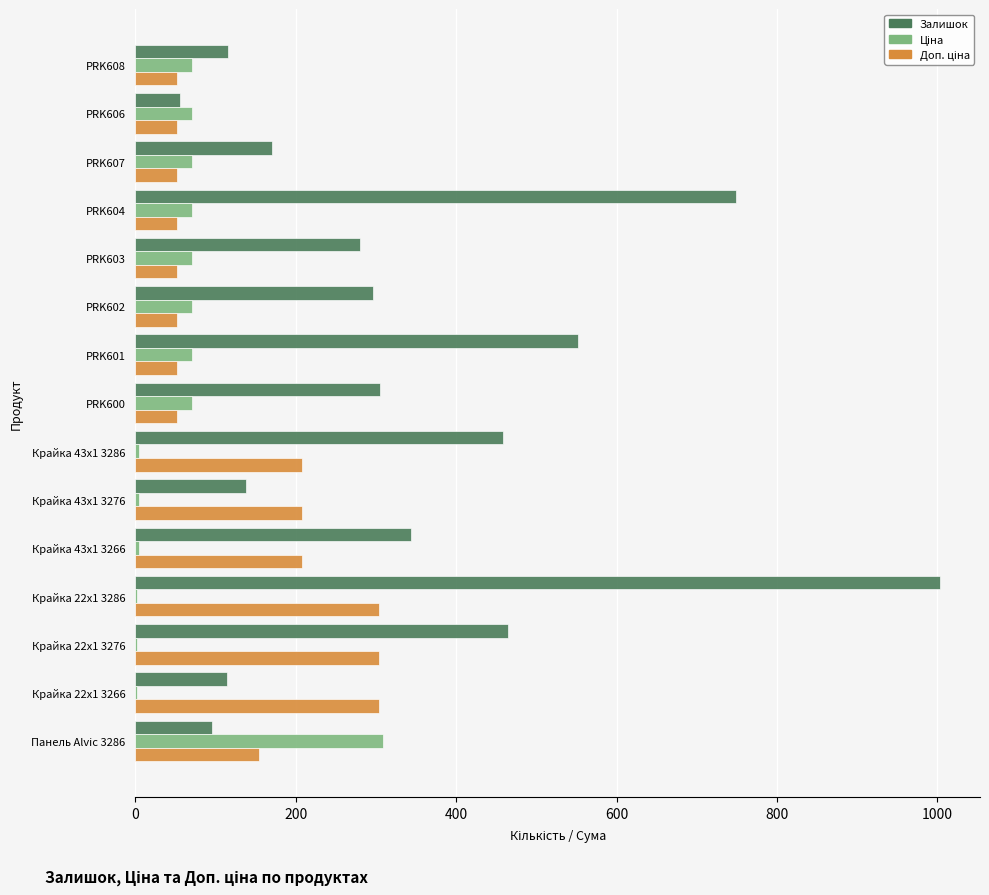

True or false: Залишок has a value of 1003.0 at Крайка 22x1 3286.

True